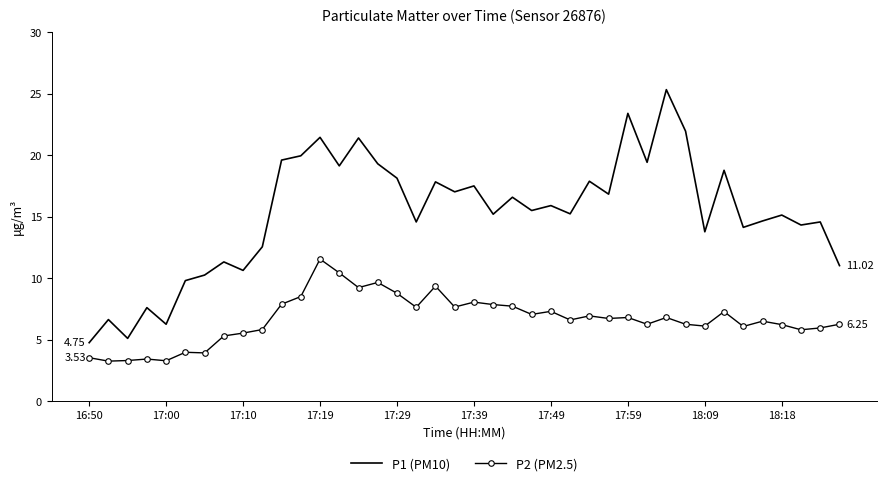

True or false: P1 (PM10) and P2 (PM2.5) cross at least once.

False